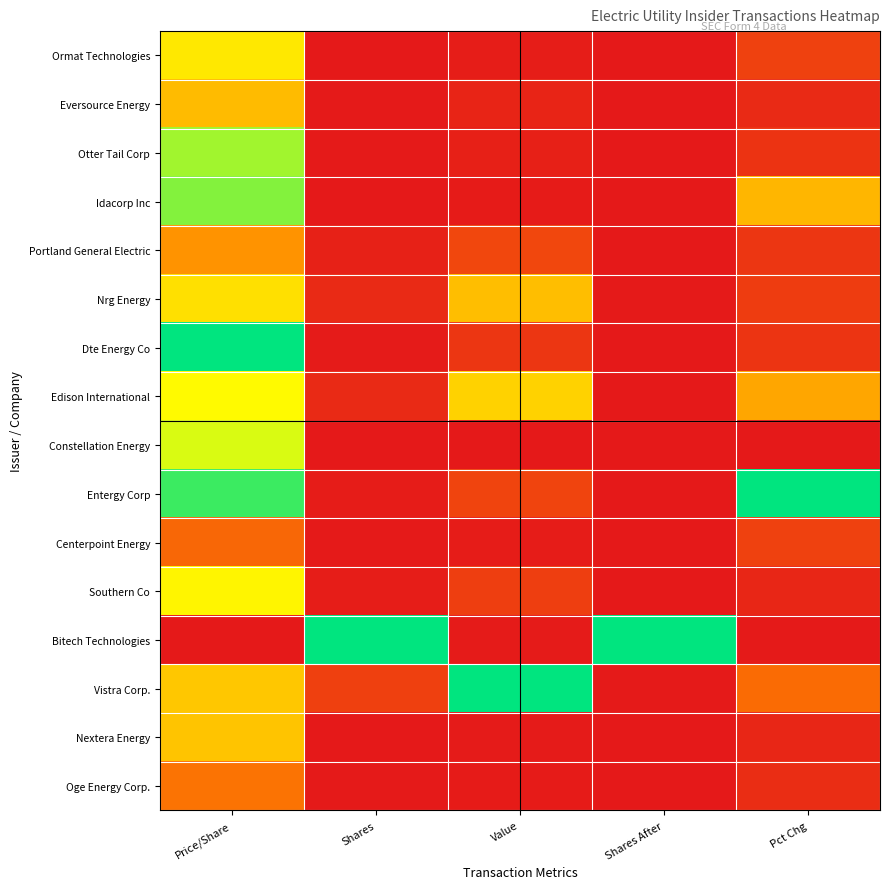

What is the spread (max minus min) of values at Shares After?

1.0